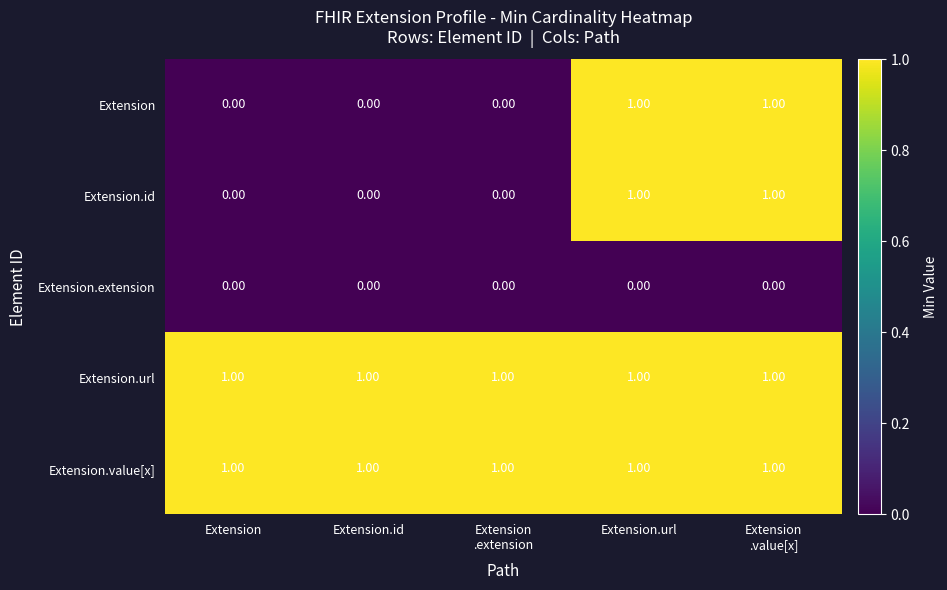

What is the maximum value shown in the chart?

1